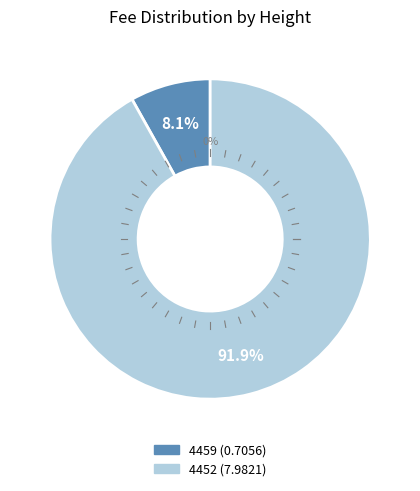

Which slice is the largest?

4452